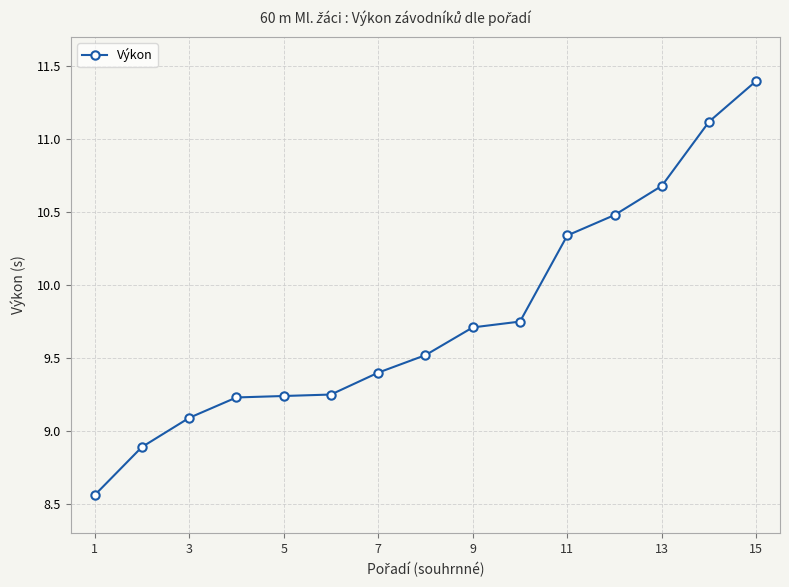

What is the greatest value displayed?

11.4